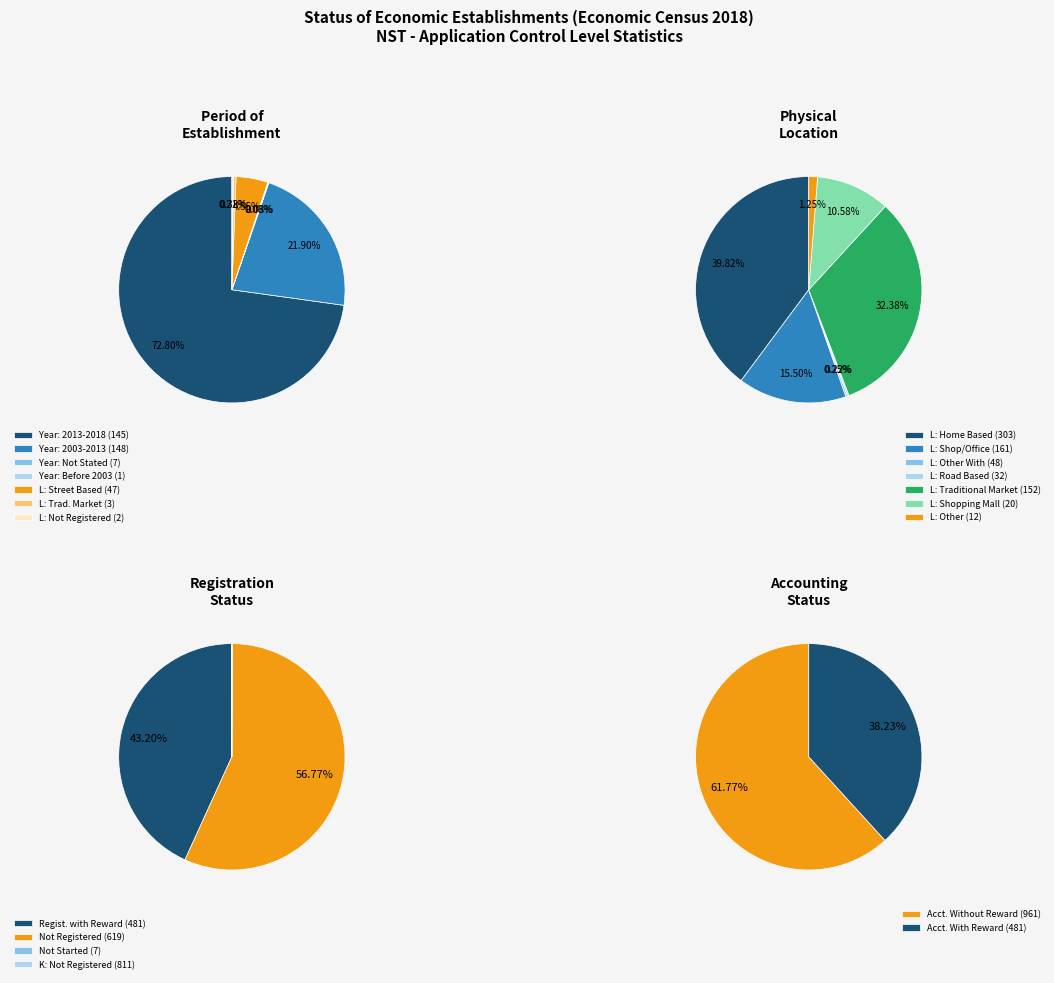

Which series has the largest range (max minus min)?

Period of Establishment